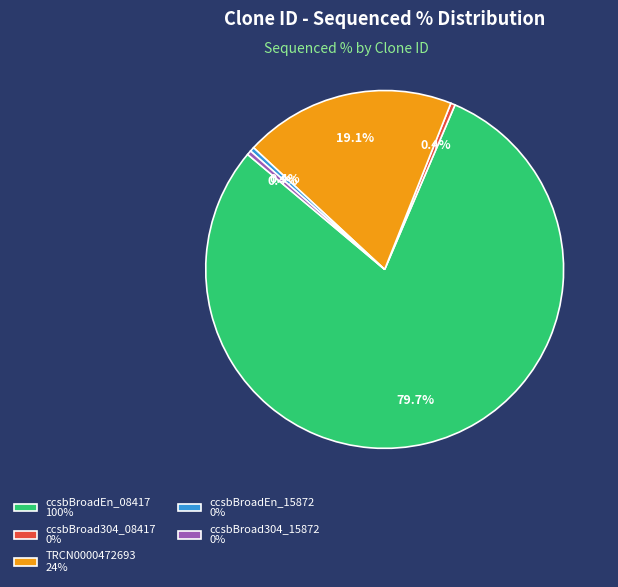

How much of the chart is everything except ccsbBroadEn_08417 100%?

20.3%